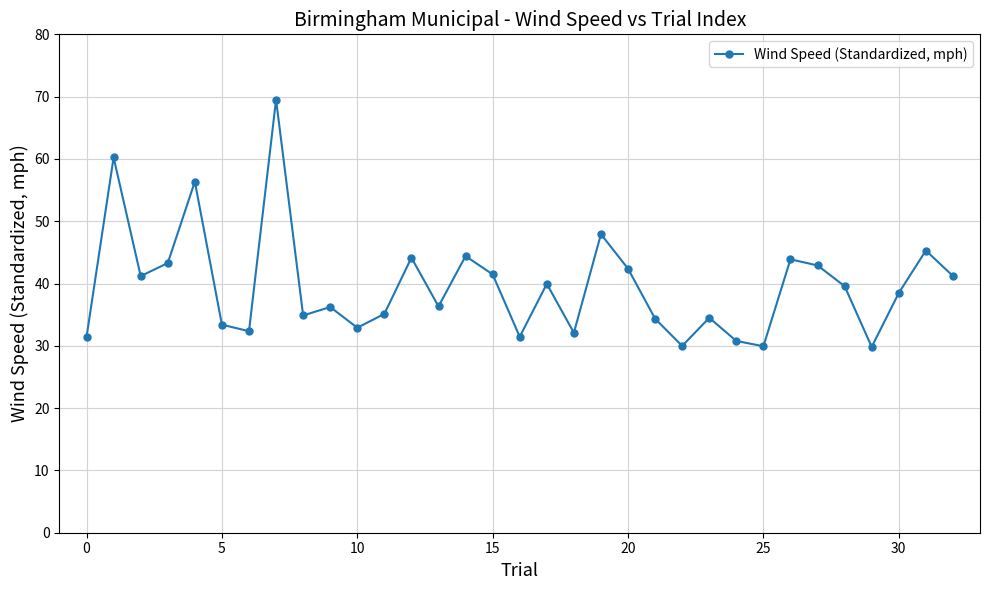

True or false: the data has more than 0 interior local peaks.

True